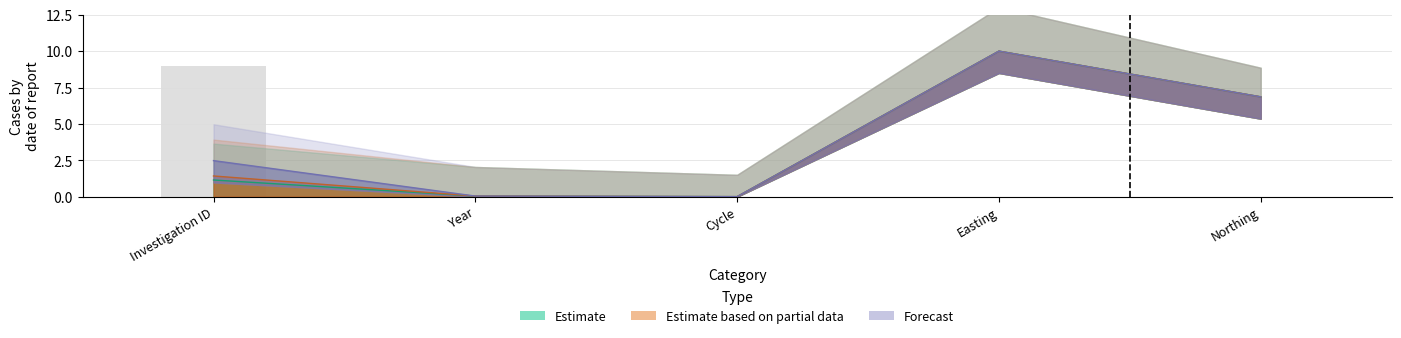

Is it true that Estimate equals 0.0 at Cycle?

True